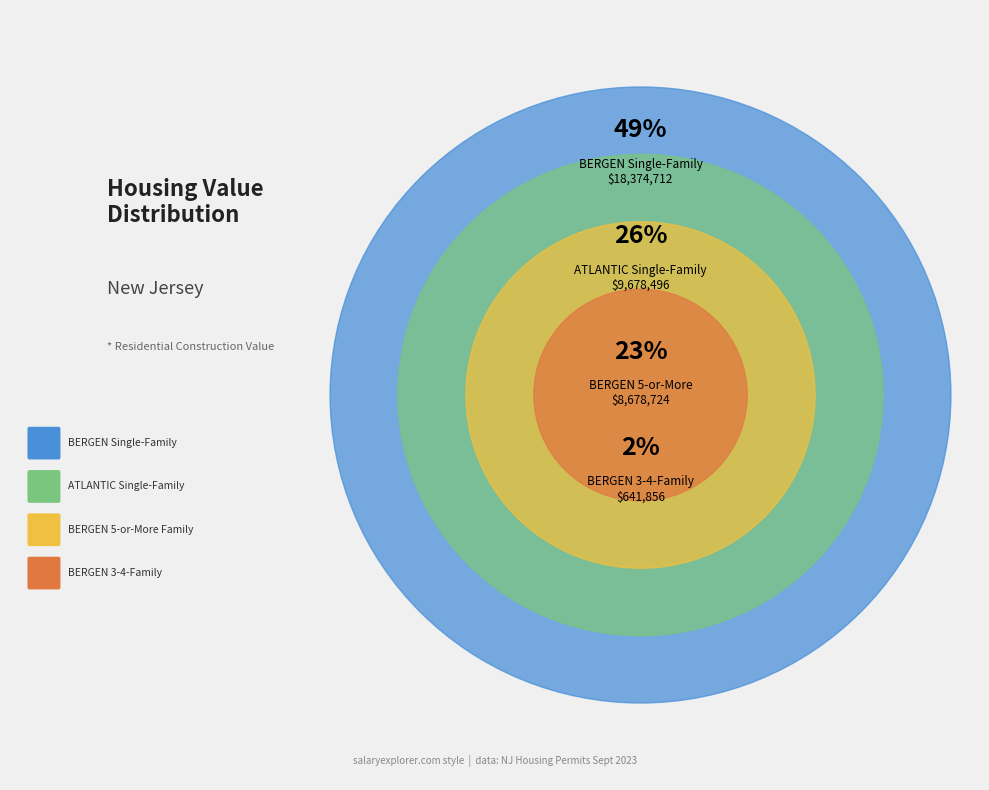

Does ATLANTIC
Single-Family represent more than half of the total?

No